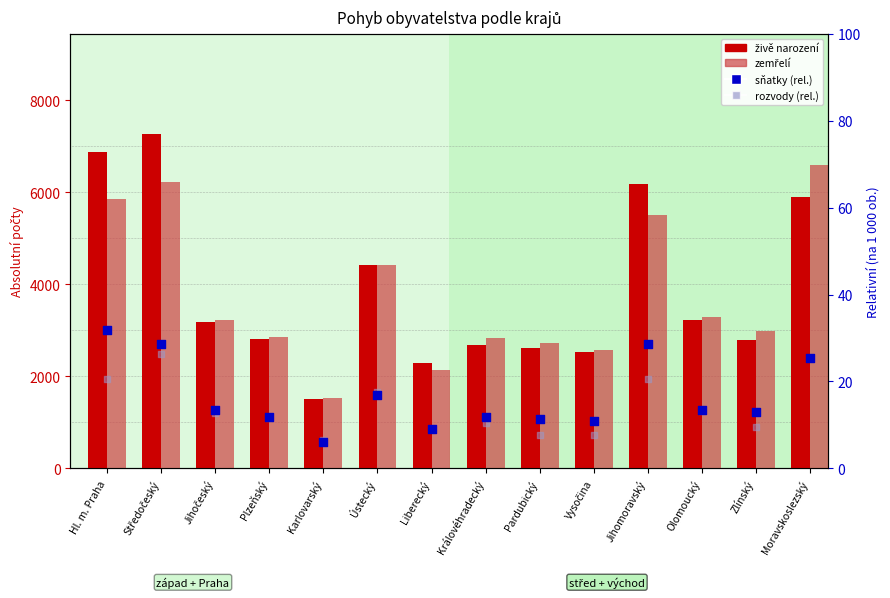

Is the value of rozvody (rel.) at Jihočeský greater than the value of zemřelí at Hl. m. Praha?

No